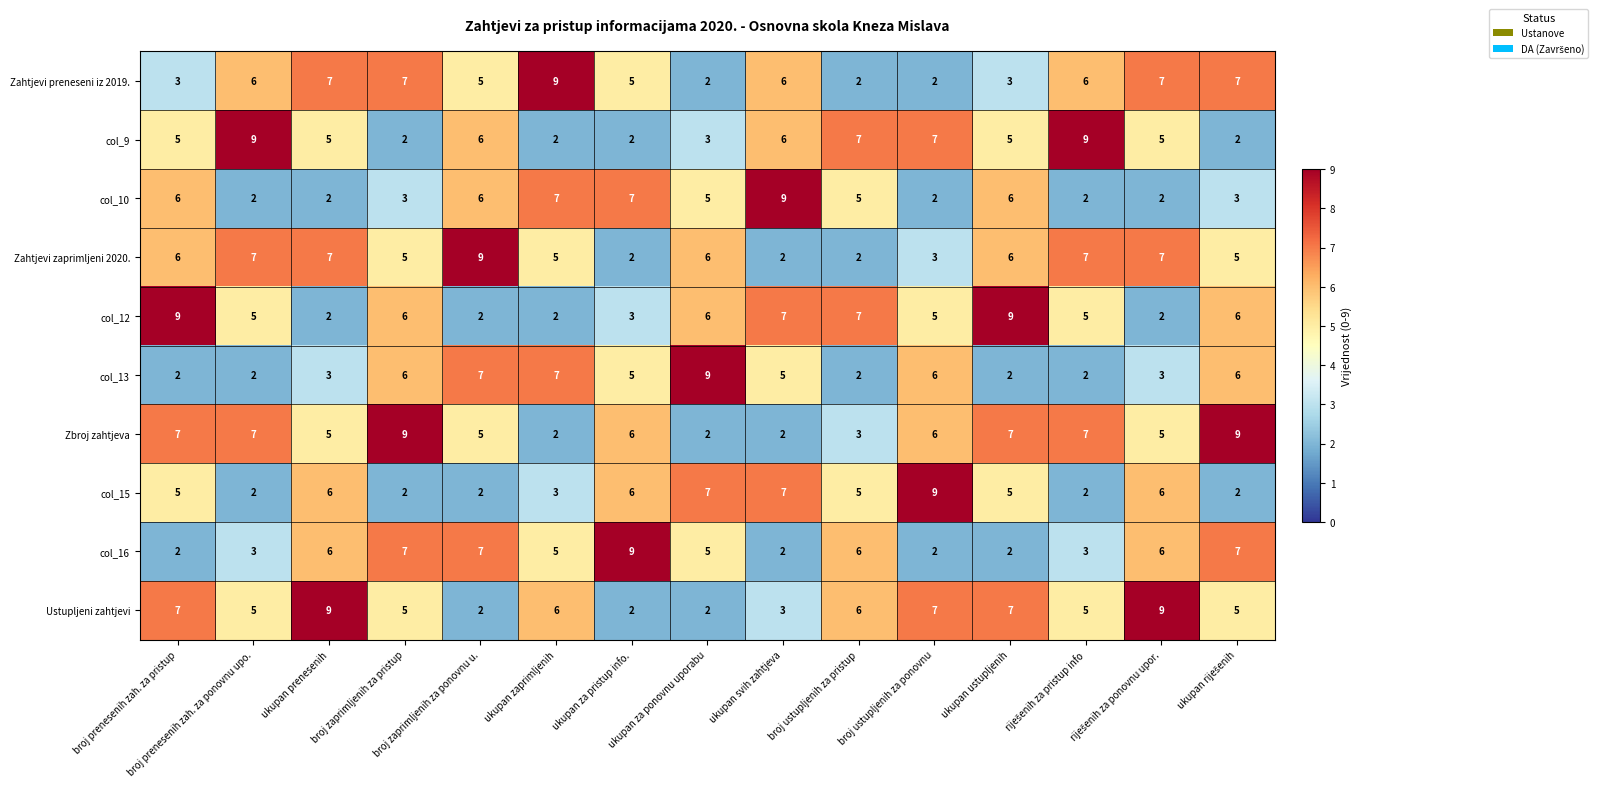

Between broj prenesenih zah. za ponovnu upo. and ukupan za ponovnu uporabu, which series saw the biggest shift?

col_13